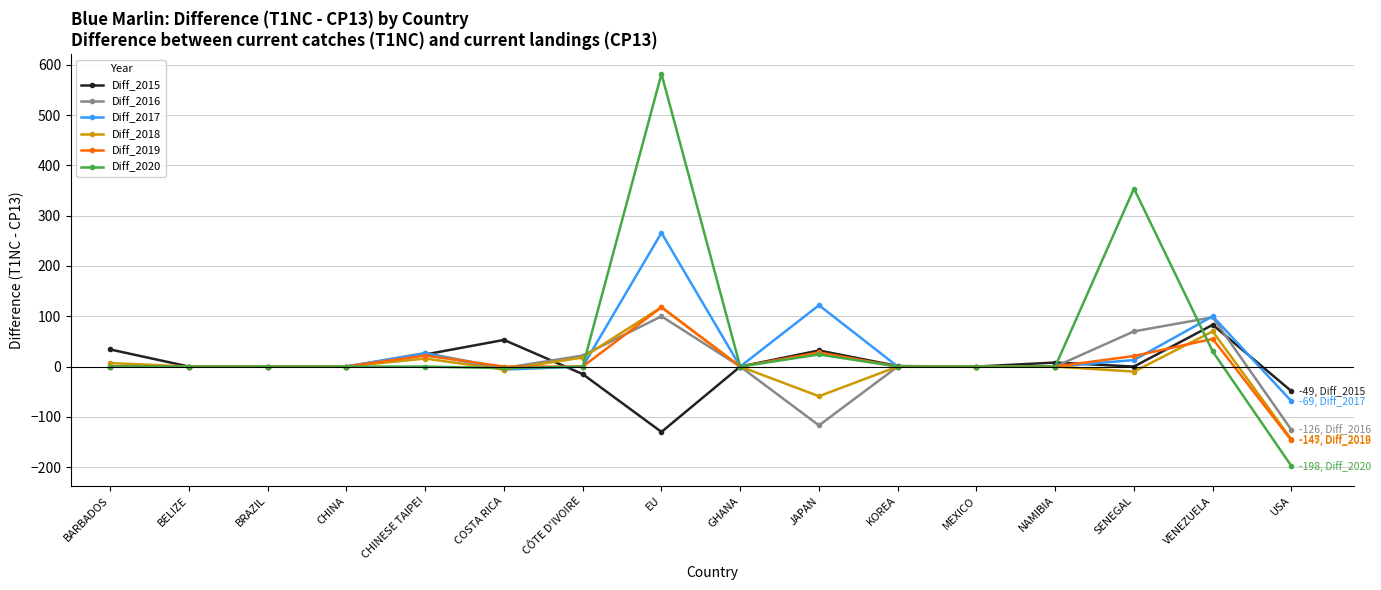

The value of Diff_2015 at GHANA is 0. True or false?

True